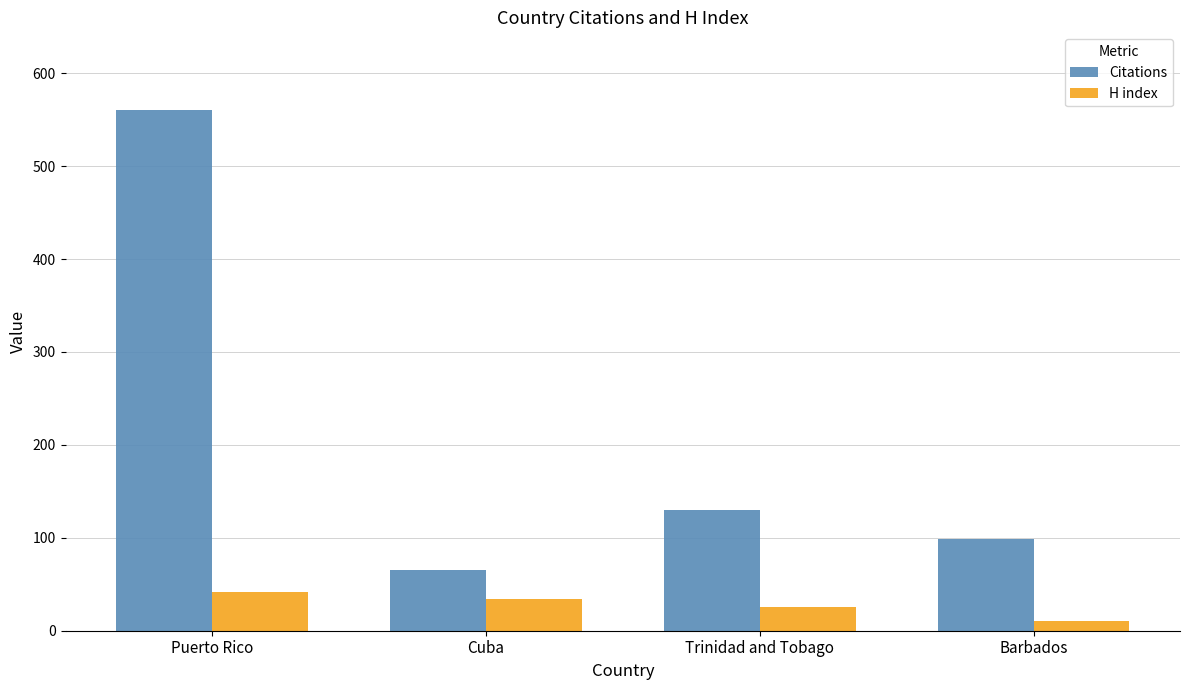

True or false: Citations has a value of 89 at Trinidad and Tobago.

False